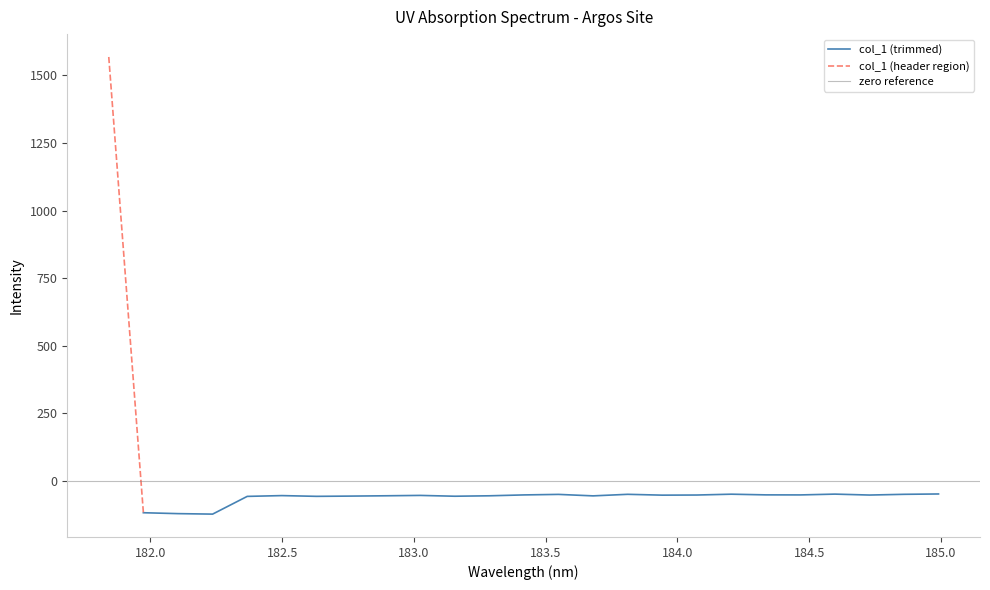

What position from the left is 182.498667305?

6